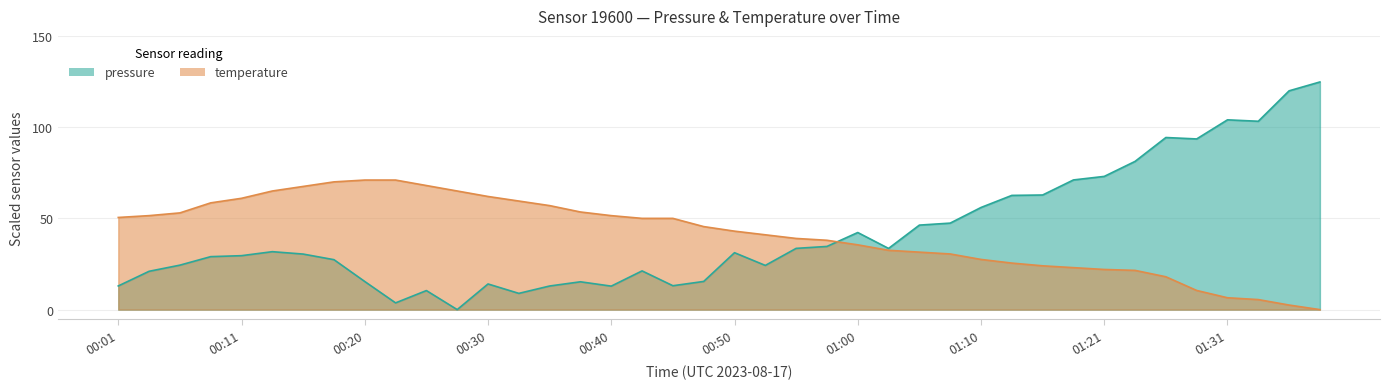

Is it true that temperature equals 51.5 at 00:40?

True